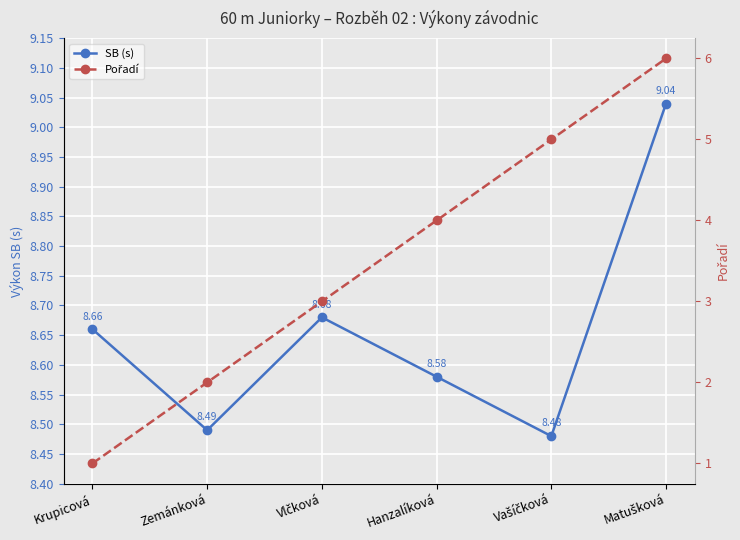

Reading right to left, transcribe all the data shown in this chart.

SB (s): Matušková=9.0	Vašíčková=8.5	Hanzalíková=8.6	Vlčková=8.7	Zemánková=8.5	Krupicová=8.7
Pořadí: Matušková=6.0	Vašíčková=5.0	Hanzalíková=4.0	Vlčková=3.0	Zemánková=2.0	Krupicová=1.0